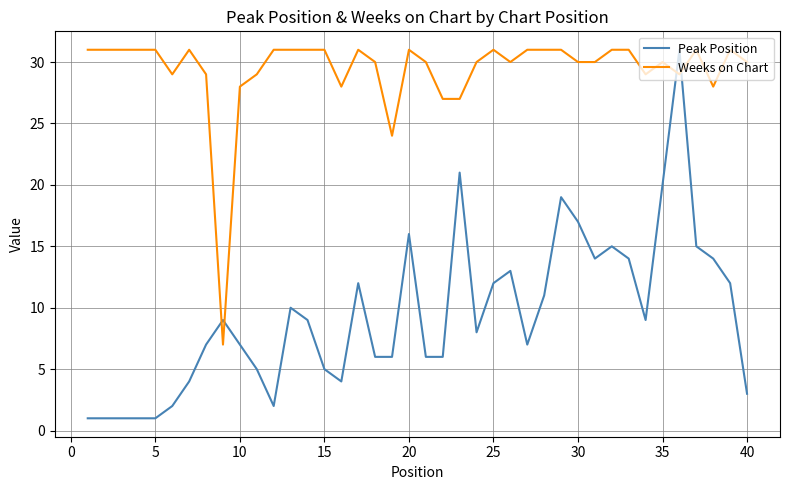

Which series has the largest range (max minus min)?

Peak Position